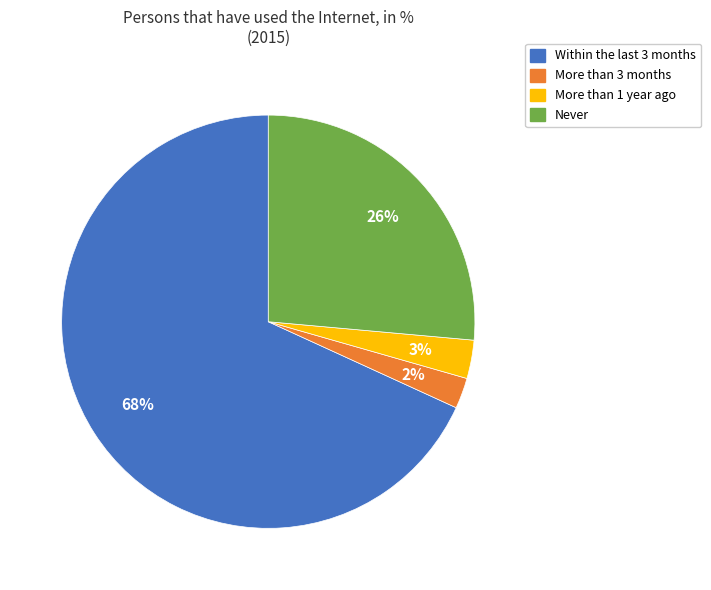

Rank the categories by value from highest to lowest.

Within the last 3 months, Never, More than 1 year ago, More than 3 months